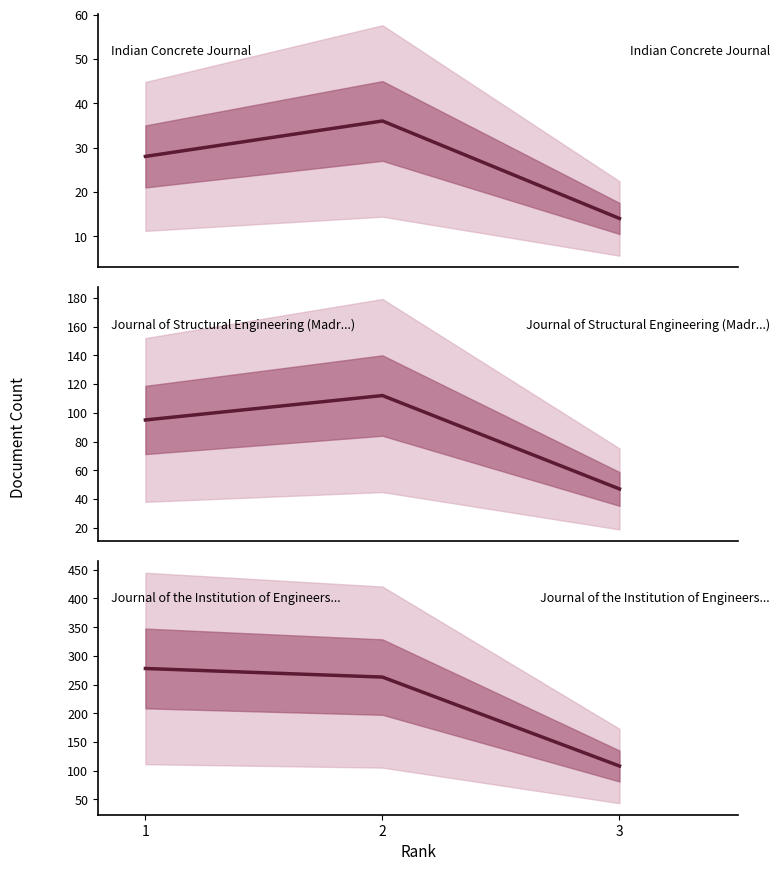

Rank the series by their average value, from lowest to highest.

Indian Concrete Journal, Journal of Structural Engineering (Madr...), Journal of the Institution of Engineers...